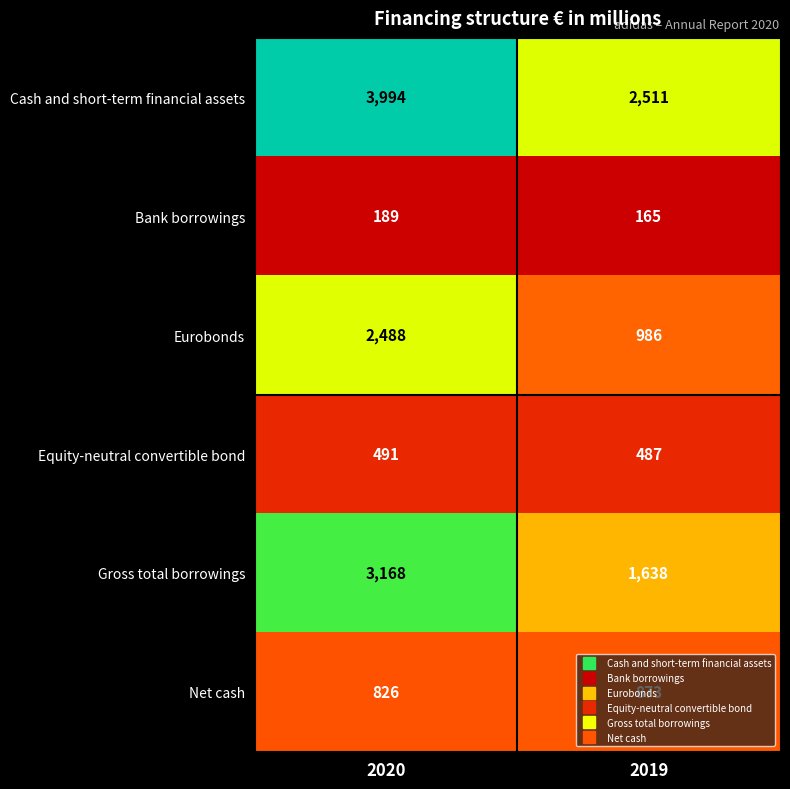

What is the sum of all Net cash values?

1699